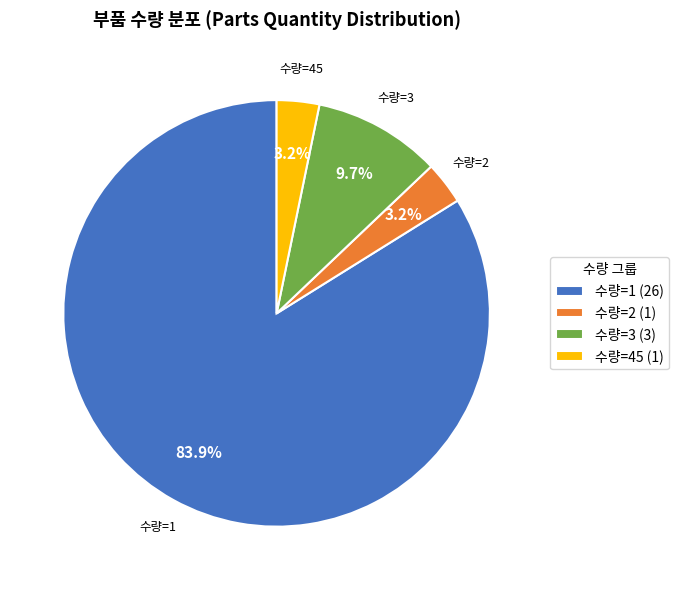

What percentage is NOT represented by 수량=45 (1)?

96.8%